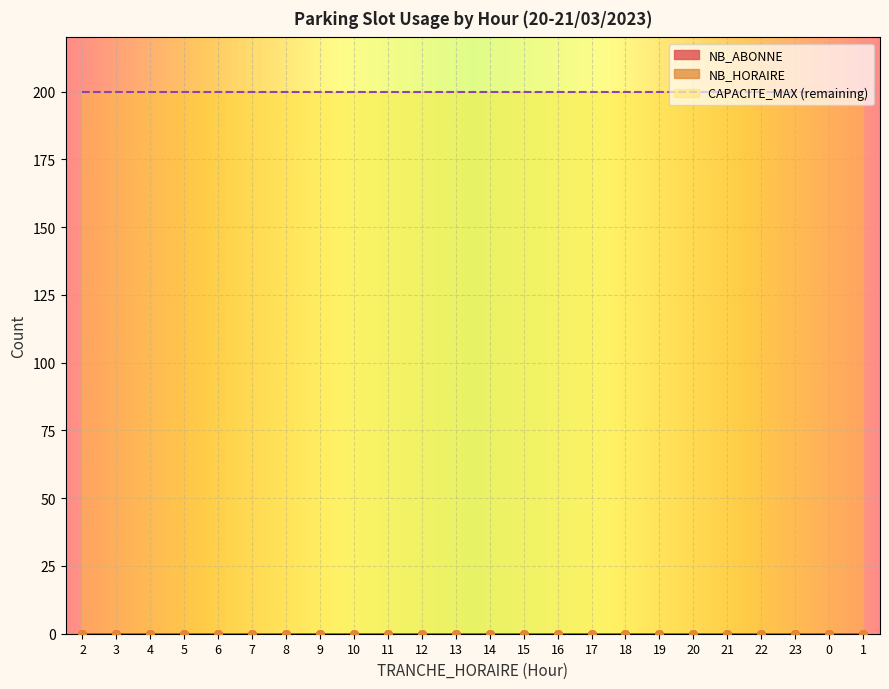

Is the value of CAPACITE_MAX at 10 greater than the value of TRANCHE_HORAIRE at 14?

Yes